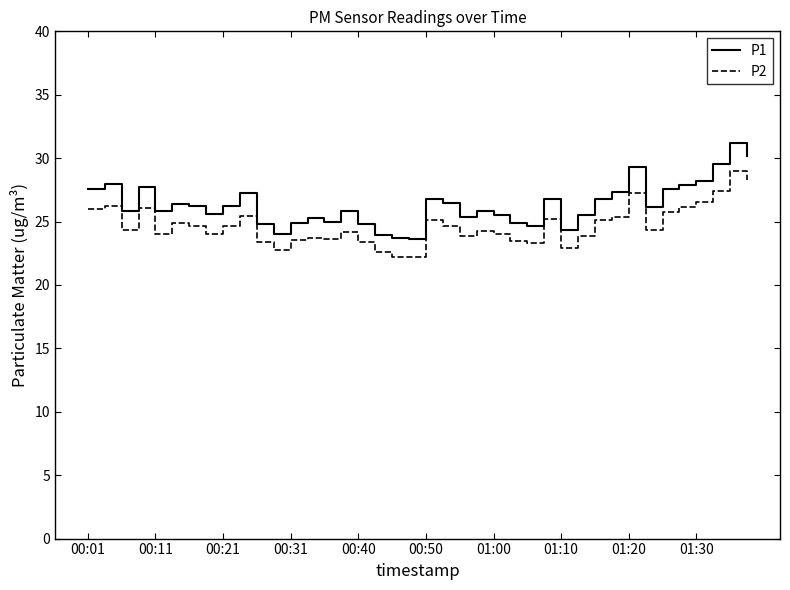

True or false: P2 and P1 intersect in this chart.

False